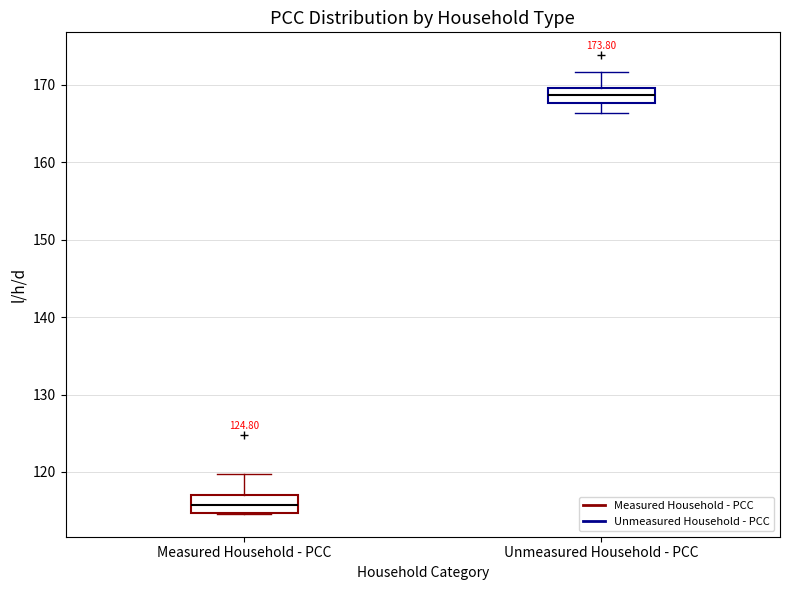

Reading left to right, read every box against the y-axis: the position of its median line, the range the box covers, and the ends of its whiskers. The values are not printed on the chart, so give them approximately, as read against the axis.

Measured Household - PCC: median 116, box 115 to 117, whiskers 115 to 120
Unmeasured Household - PCC: median 169, box 168 to 170, whiskers 166 to 172